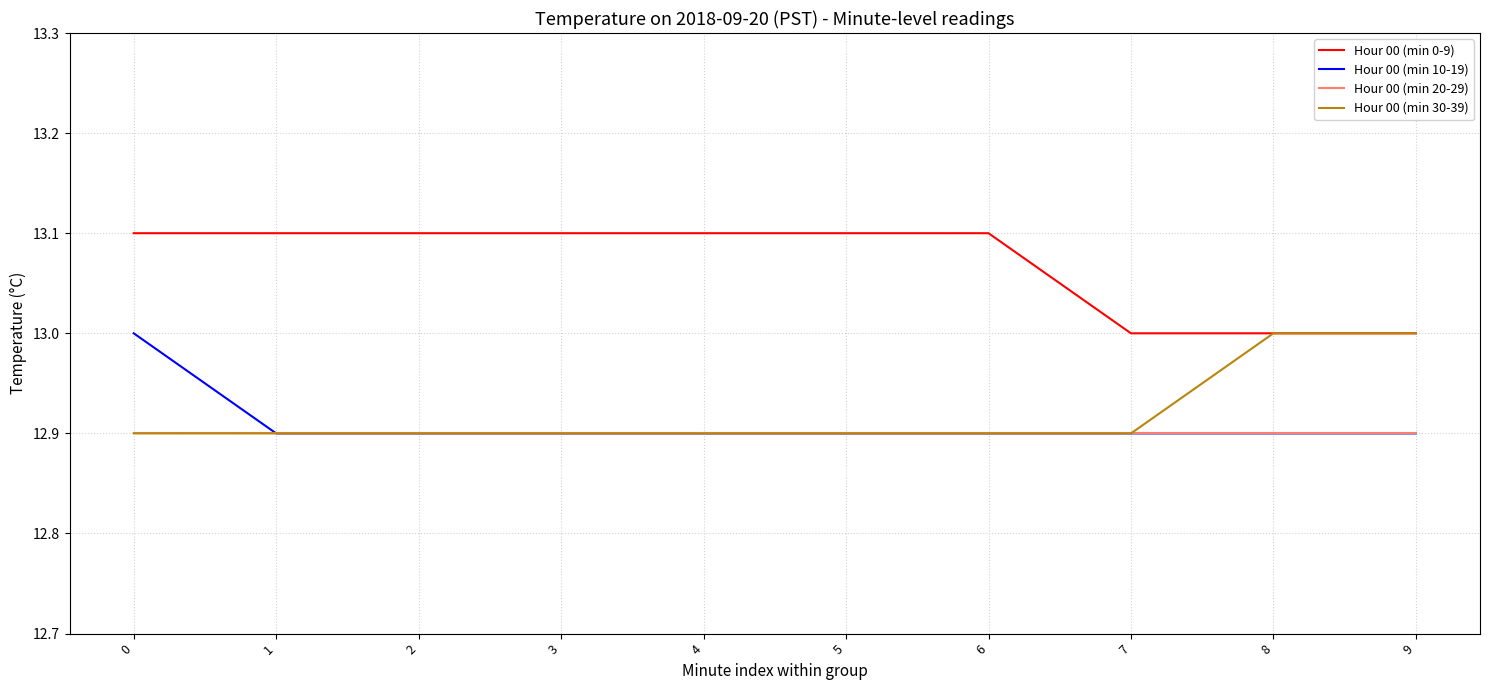

Count the Hour 00 (min 30-39) values in the range 12 to 13.

10